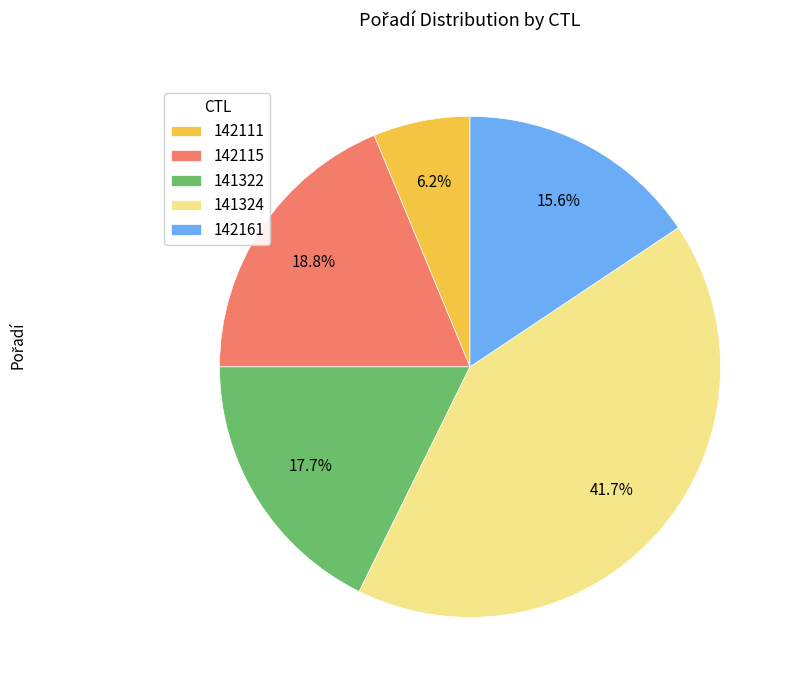

How many segments does this pie chart have?

5